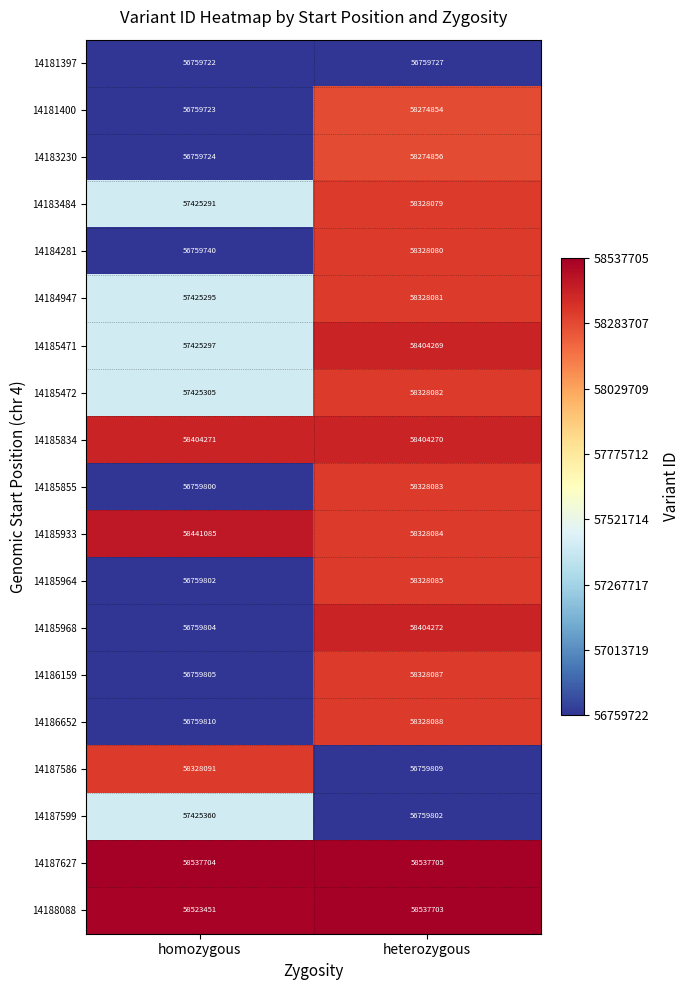

What is the greatest value displayed?

58537705